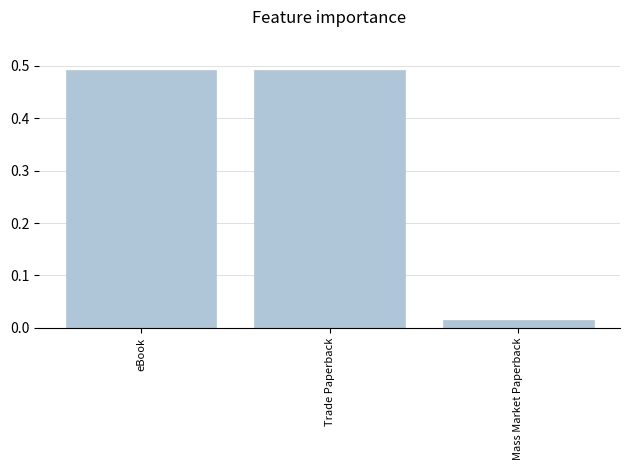

What is the sum of all values?

1.0